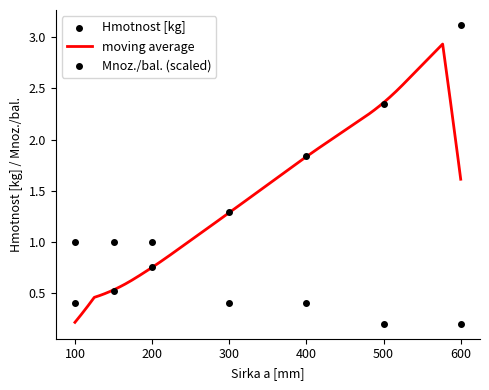

Which series has the largest Y range (max minus min)?

Hmotnost [kg]